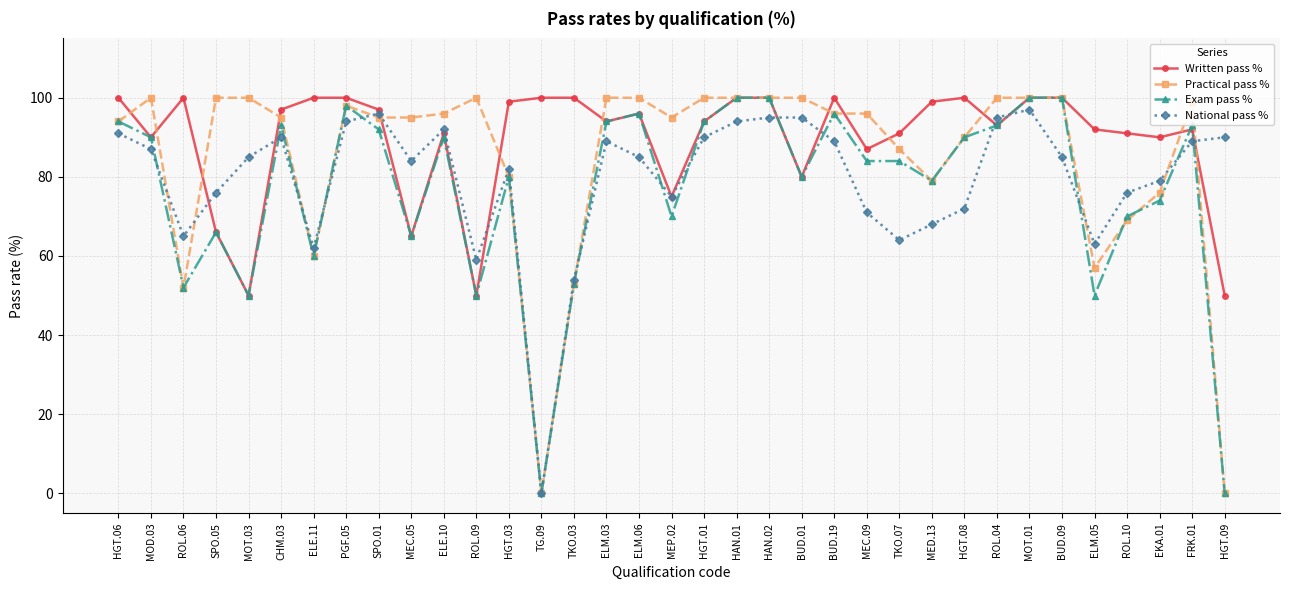

In National pass %, how many points are lower than both neighbors (excluding endpoints)?

8